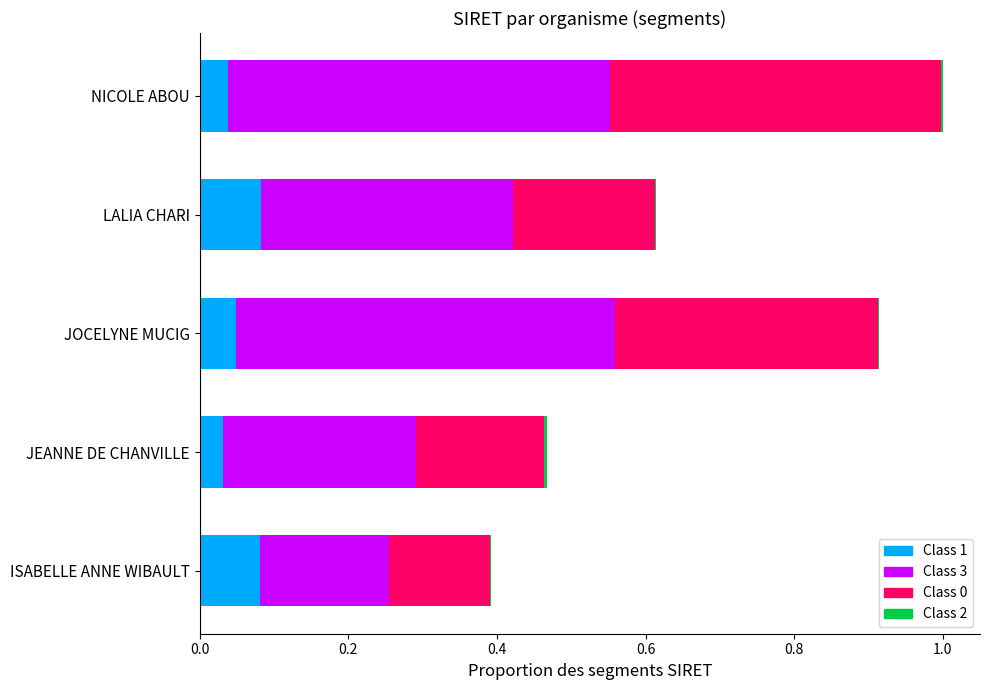

At which category is the sum across all series the highest?

NICOLE ABOU